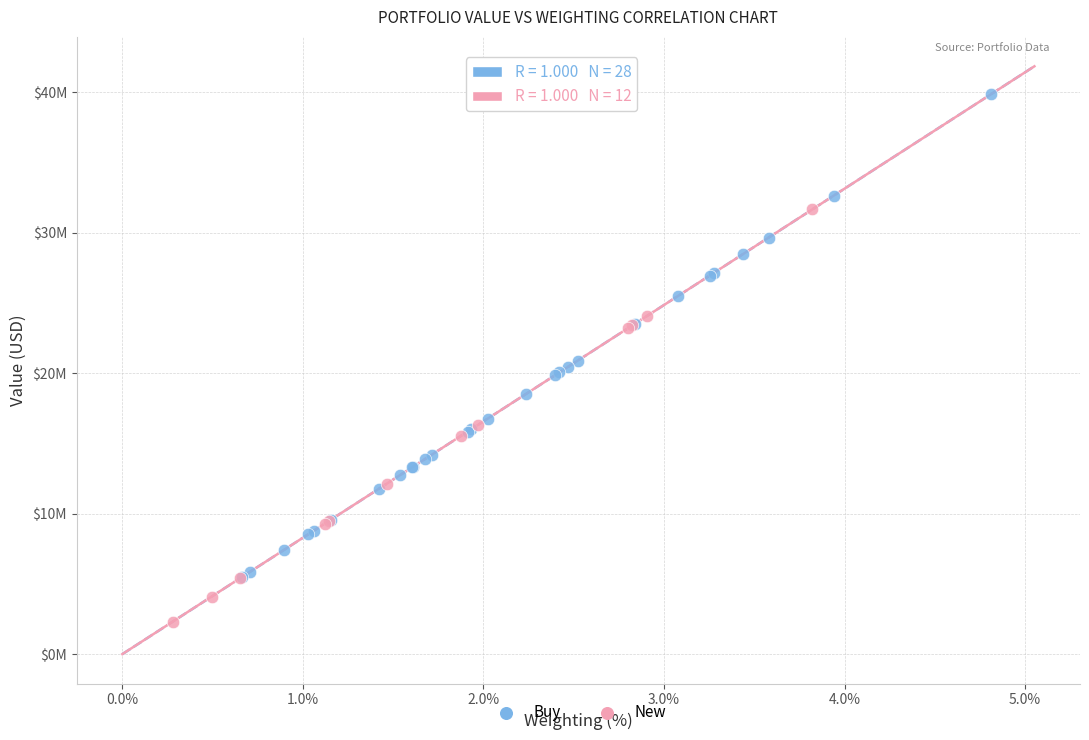

What are all the series names shown in the legend?

Buy, New